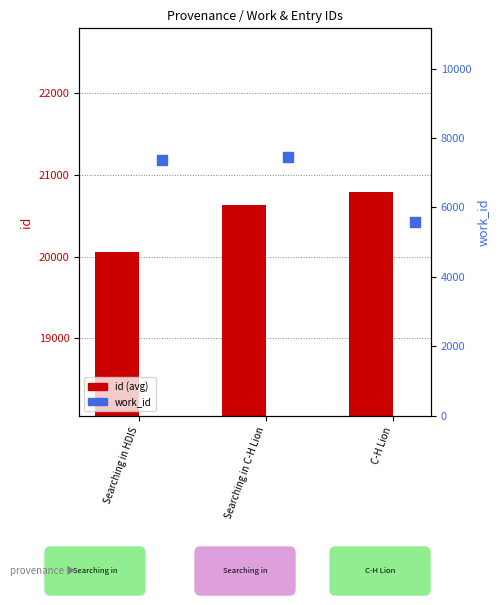

At which category is the sum across all series the highest?

Searching in C-H Lion